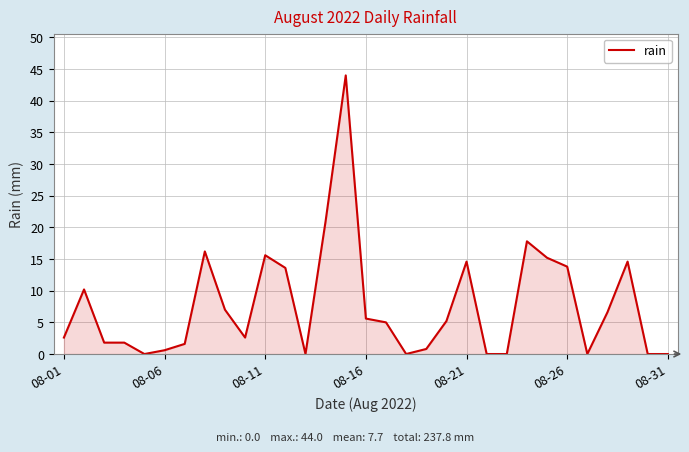

What is the greatest value displayed?

44.0